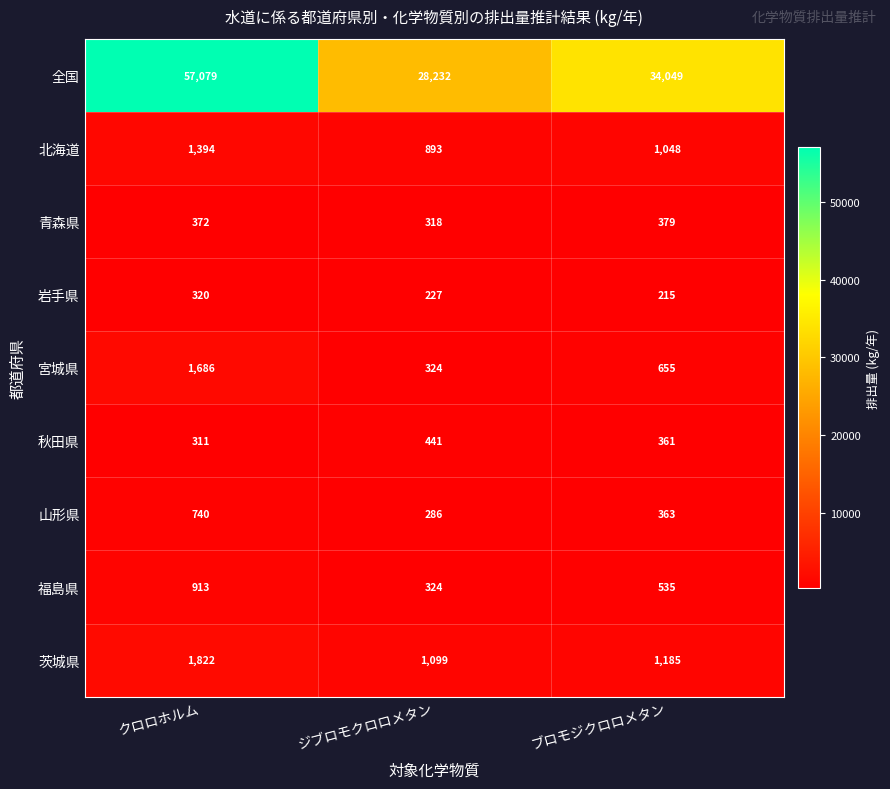

Reading left to right, extract all data points from this chart.

全国: 57079	28232	34049
北海道: 1394	893	1048
青森県: 372	318	379
岩手県: 320	227	215
宮城県: 1686	324	655
秋田県: 311	441	361
山形県: 740	286	363
福島県: 913	324	535
茨城県: 1822	1099	1185